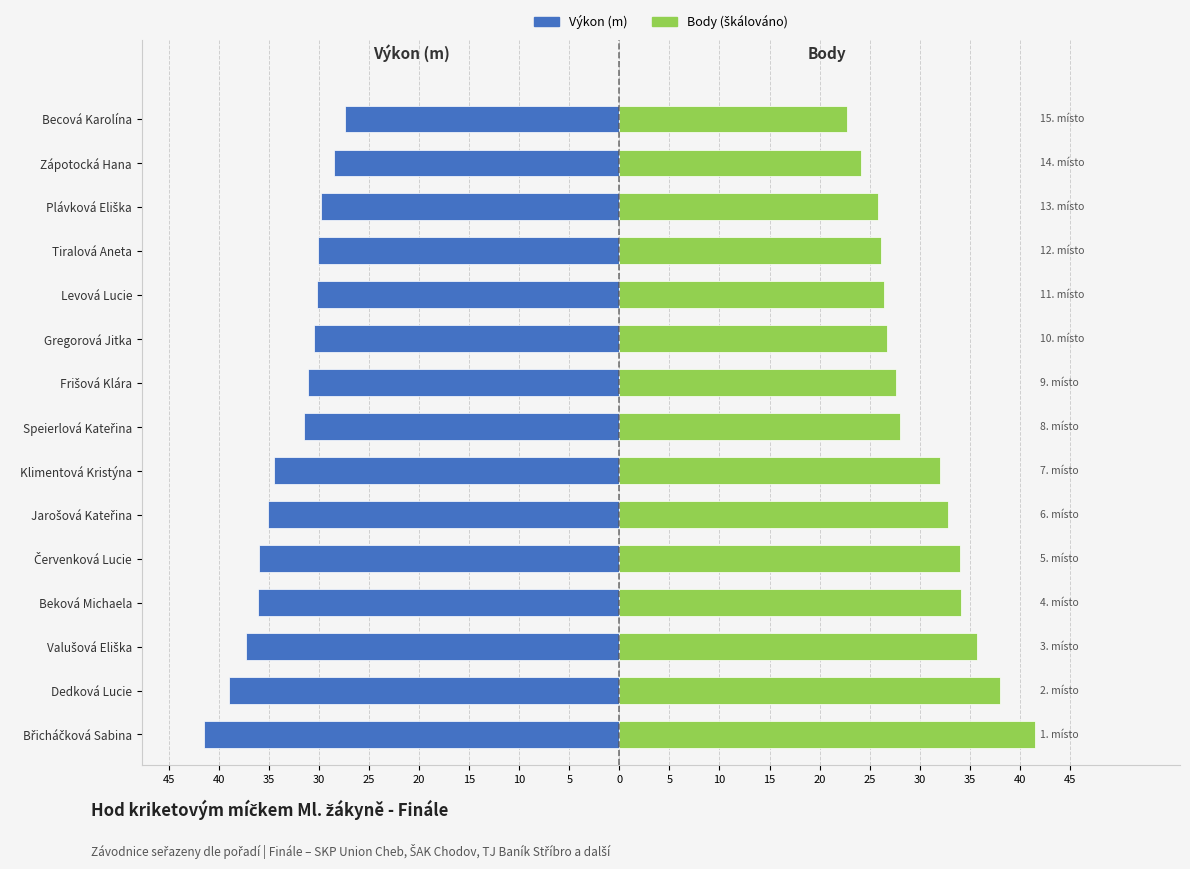

At how many categories does at least one series exceed -38?

15